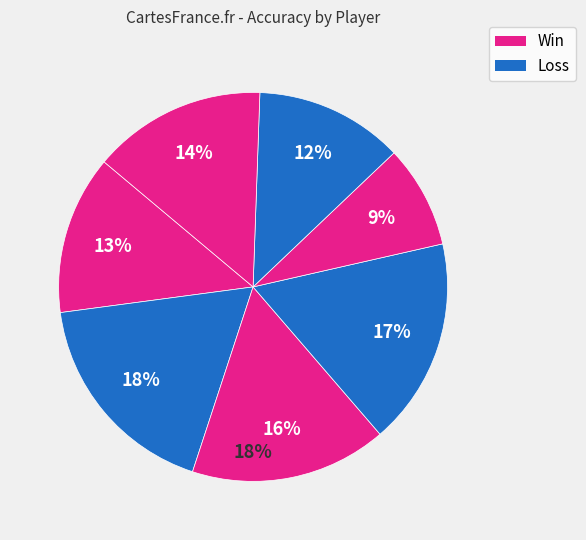

Is there a majority slice in this chart?

No